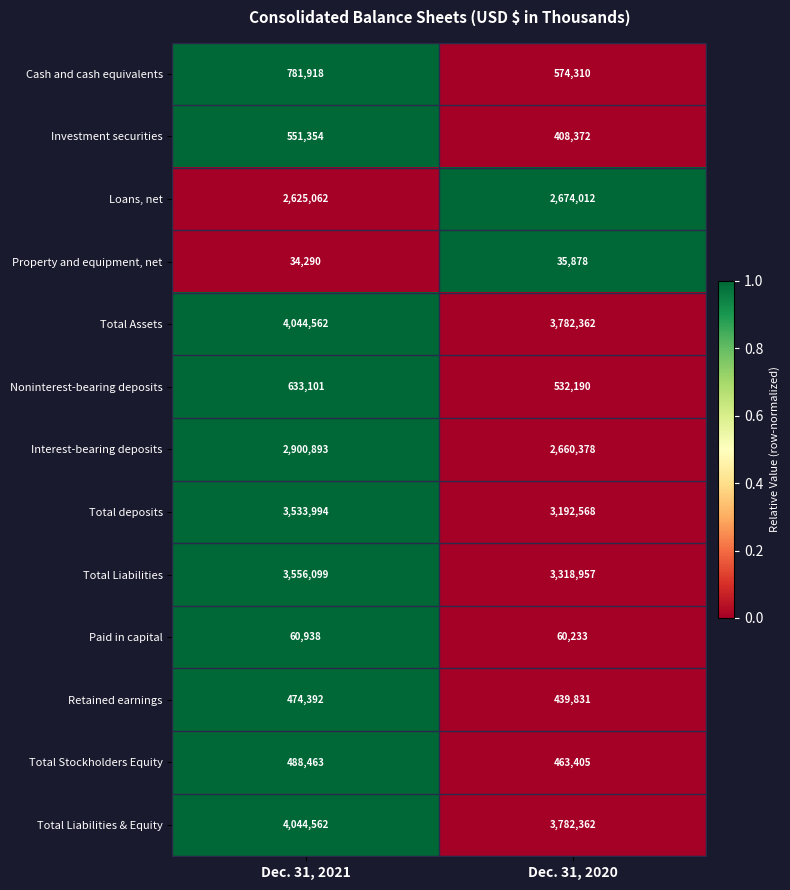

Which category has the lowest value across all series?

Dec. 31, 2021